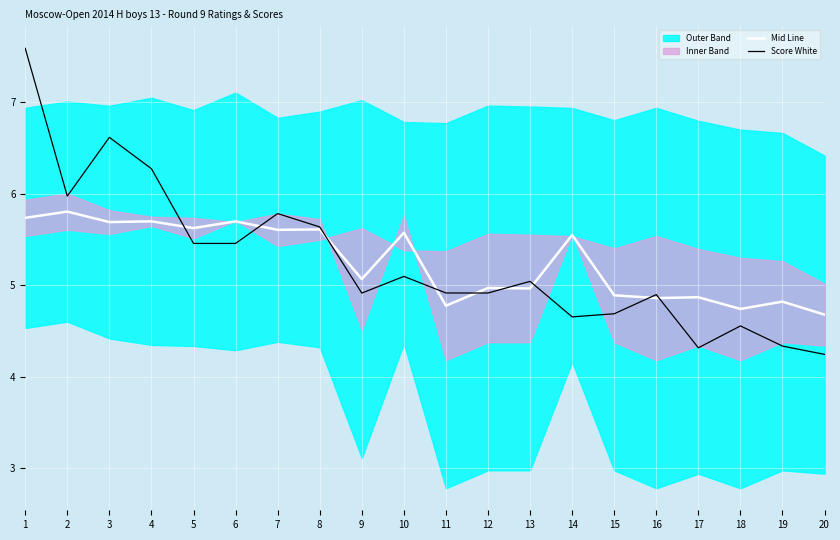

The value of Mid Line at 4 is 7.5. True or false?

False